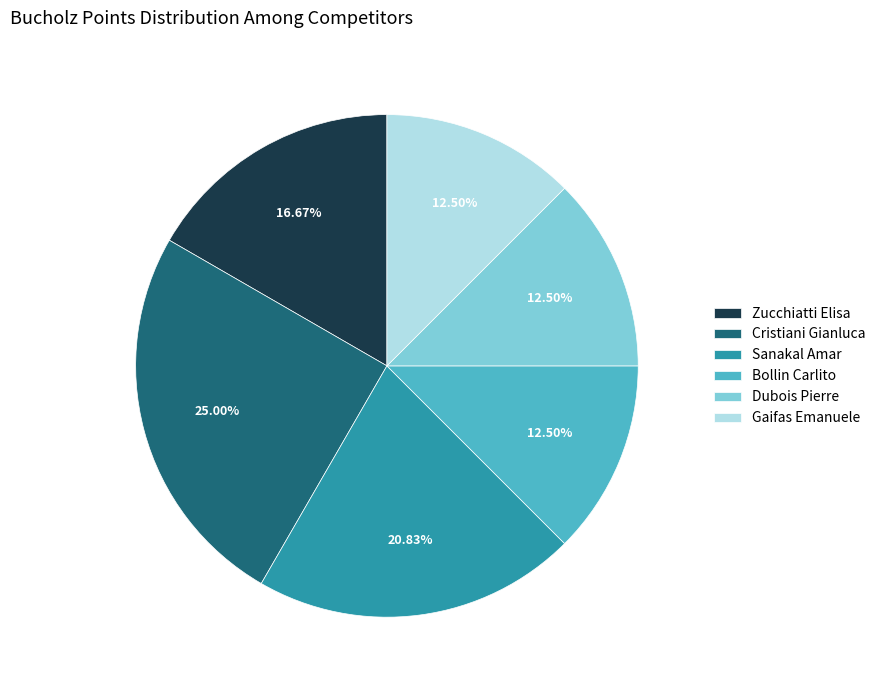

What is the largest slice in the pie chart?

Cristiani Gianluca